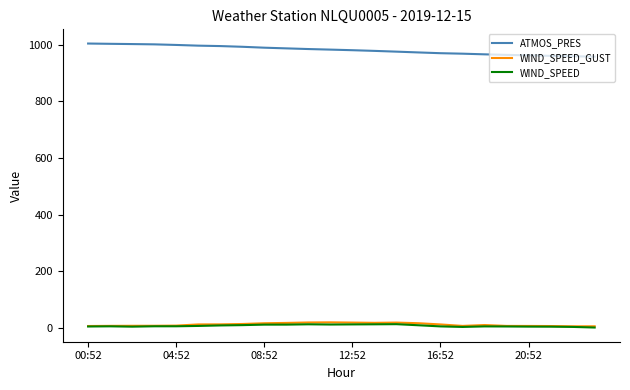

What is the minimum value shown in the chart?

0.5